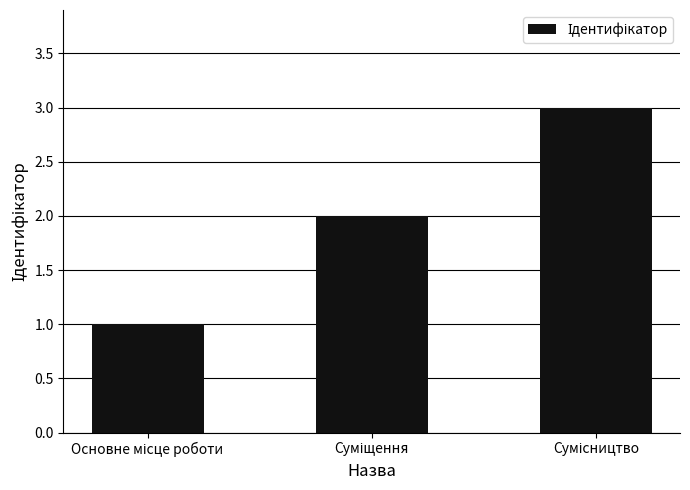

What is the greatest value displayed?

3